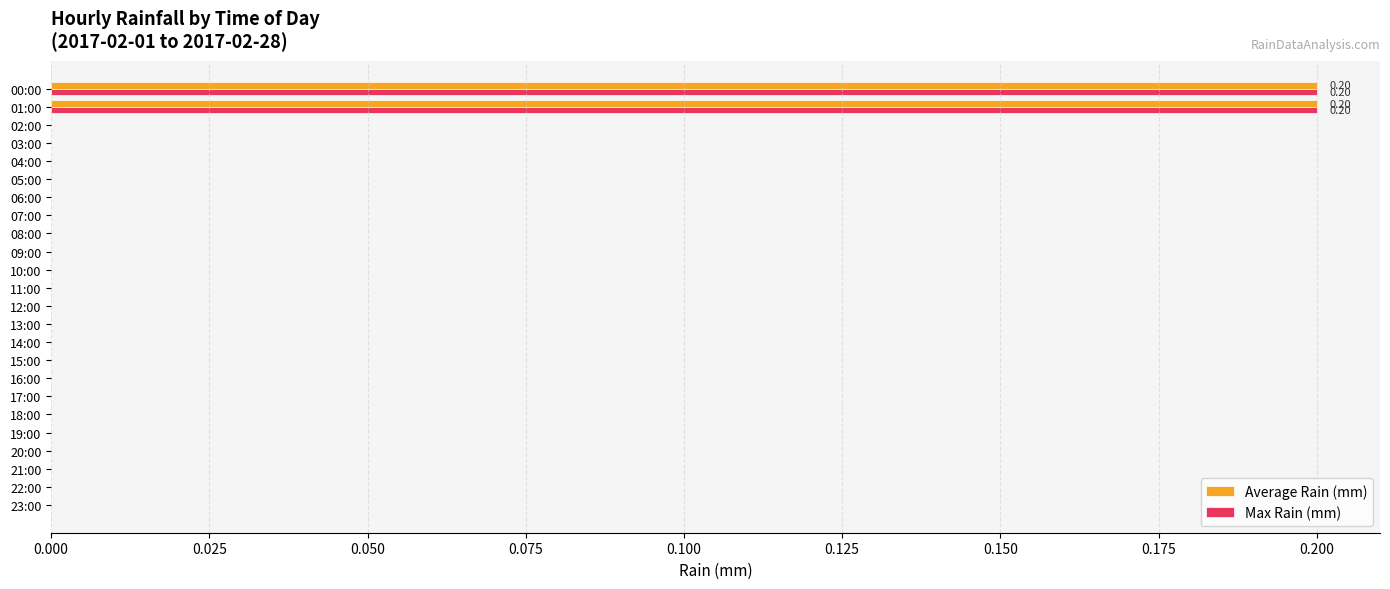

What is the sum of all Max Rain (mm) values?

0.4